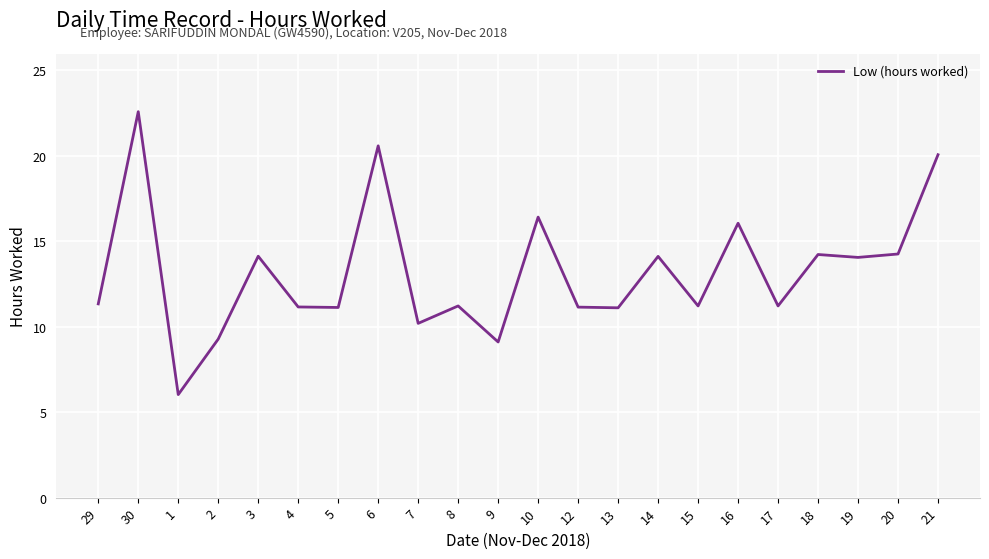

How many values exceed 11?

18